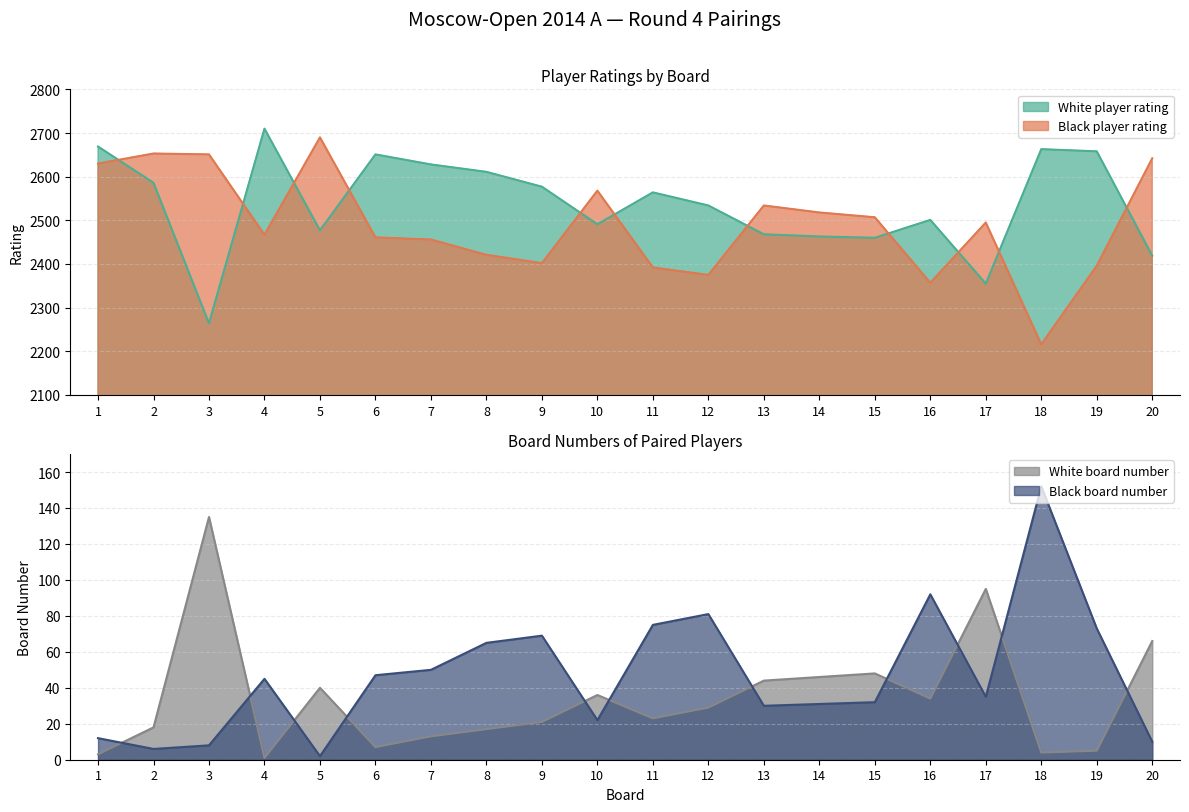

Between which two adjacent categories do Black board number and White board number first intersect?

1 and 2